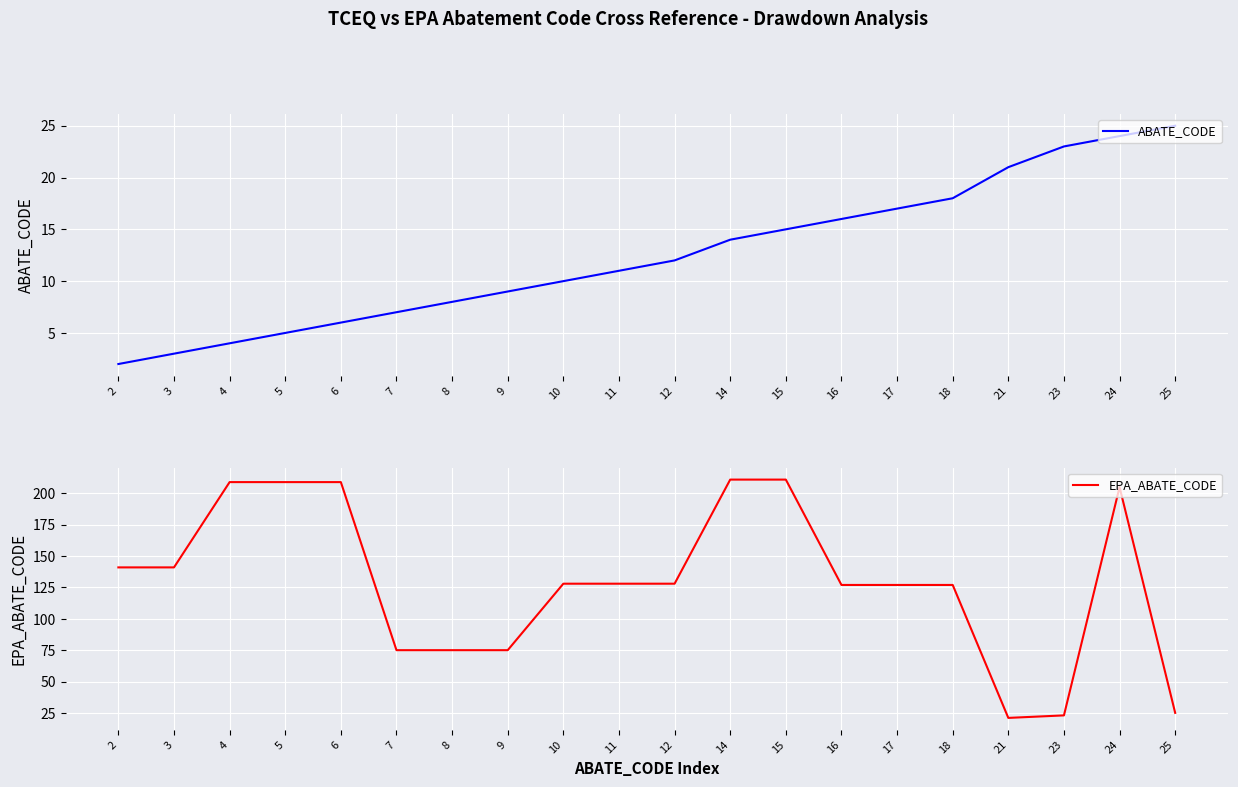

True or false: EPA_ABATE_CODE and ABATE_CODE cross at least once.

False